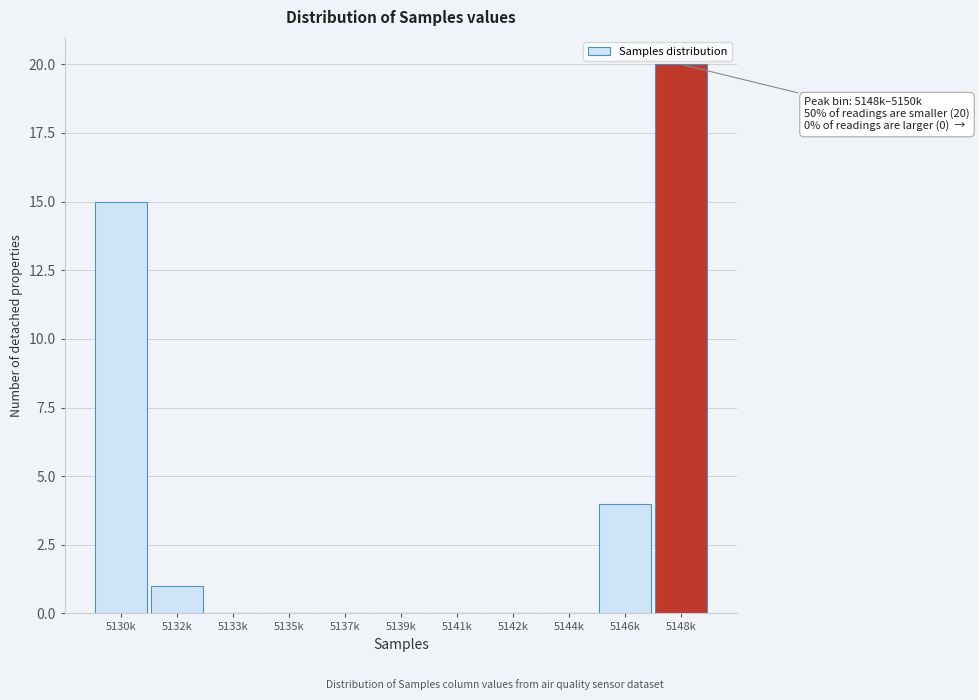

Reading left to right, transcribe all the data shown in this chart.

5130k=15	5132k=1	5133k=0	5135k=0	5137k=0	5139k=0	5141k=0	5142k=0	5144k=0	5146k=4	5148k=20